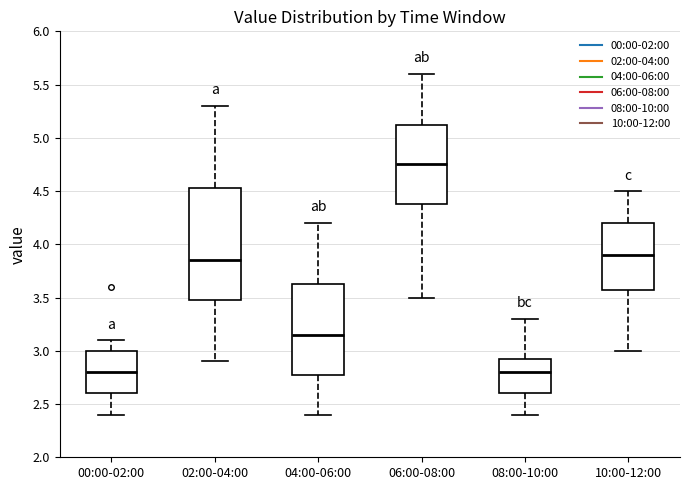

Where is the lower edge of the box for 02:00-04:00 on the y-axis? The values are not printed on the chart, so give them approximately, as read against the axis.

3.50